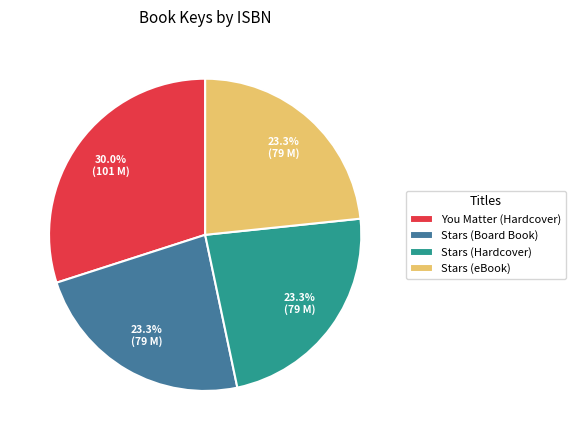

How much of the chart is everything except Stars (Hardcover)?

76.7%